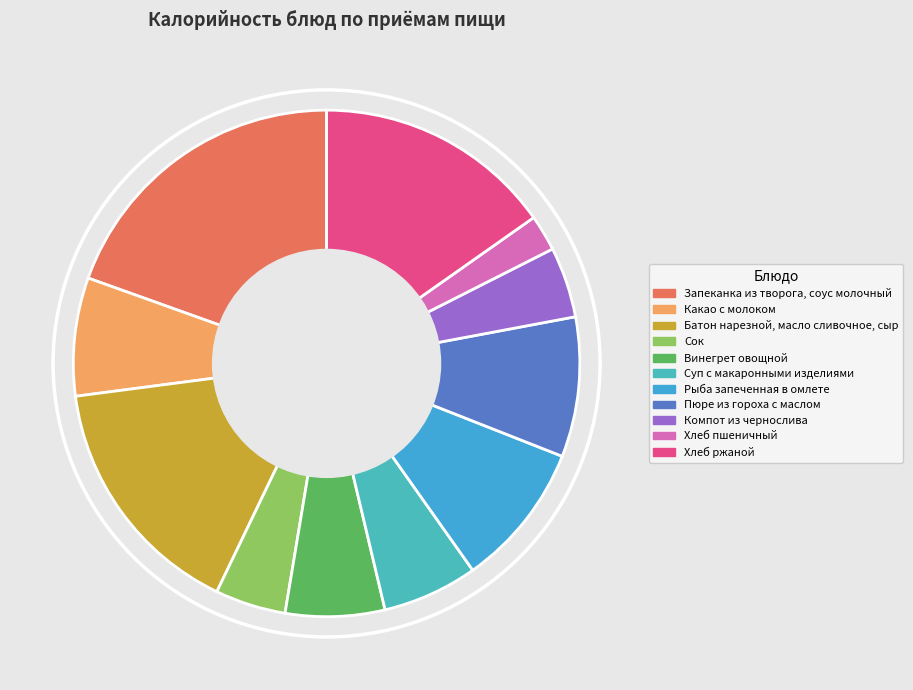

How many segments does this pie chart have?

11